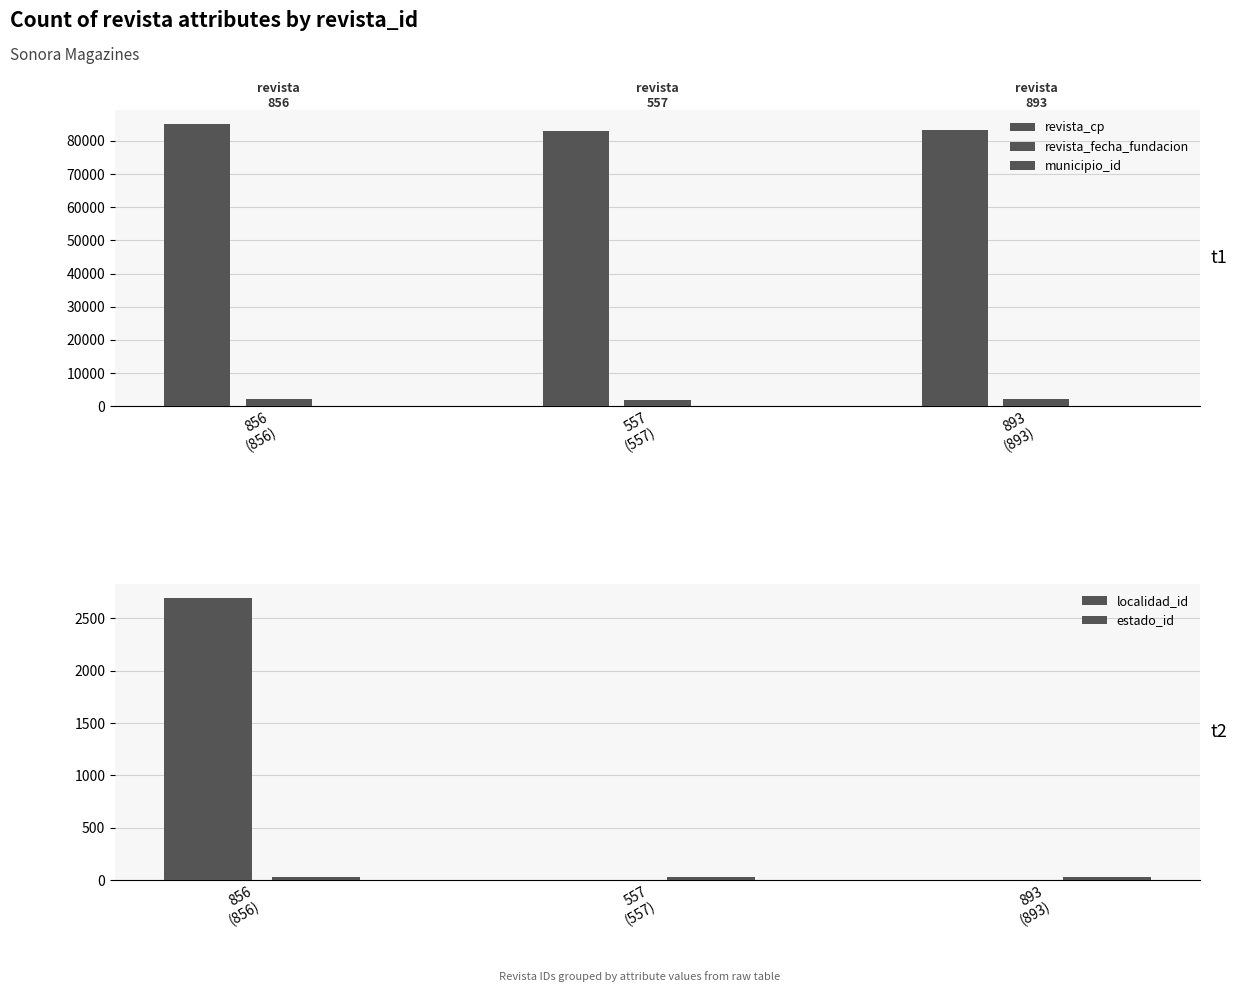

What is the average value of the revista_fecha_fundacion series?

2005